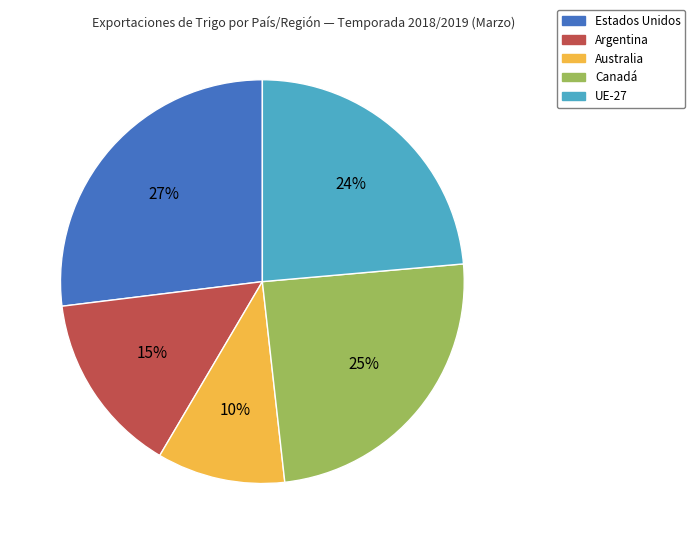

To the nearest percent, what percentage of the pie is Australia?

10%